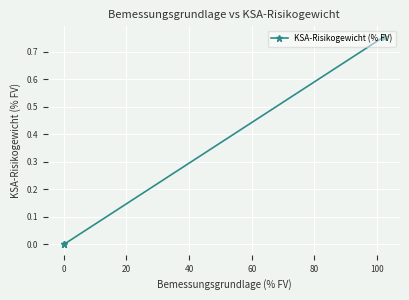

The value at −20 is 1.1. True or false?

False